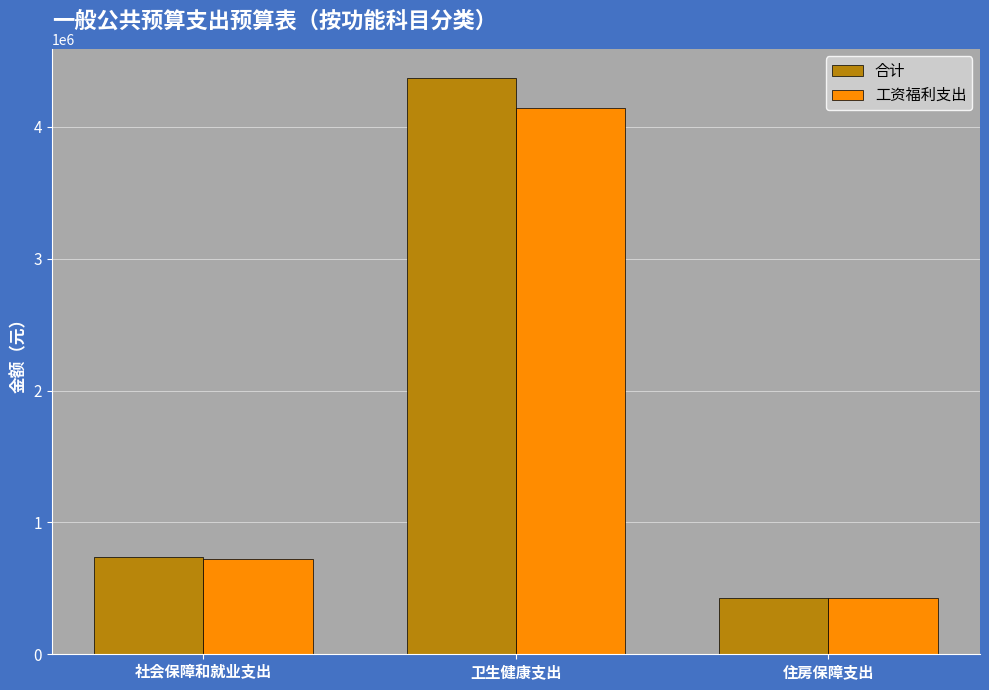

What is the sum of all 合计 values?

5536678.9